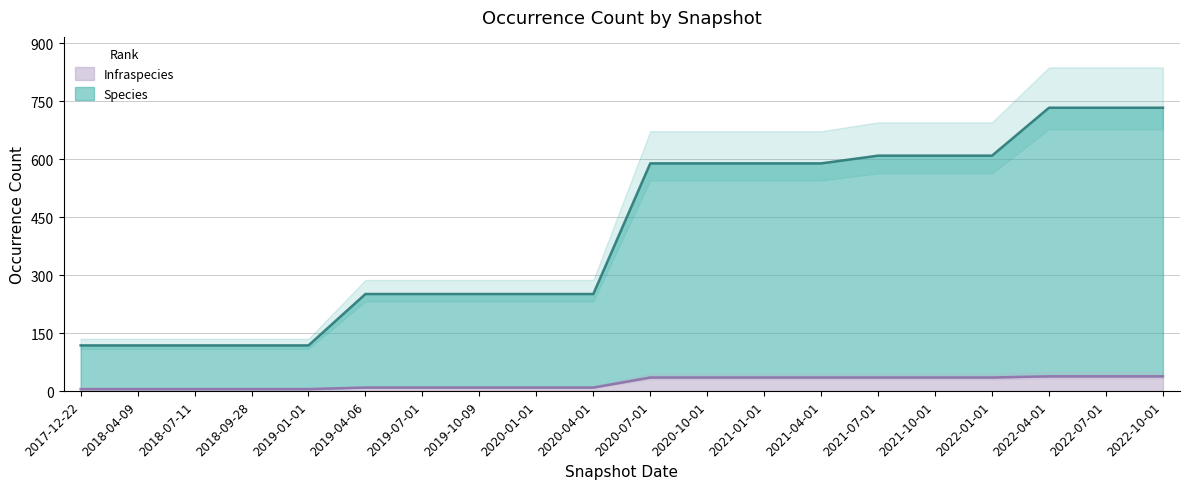

The Infraspecies series shows 15 at 2020-04-01. True or false?

False